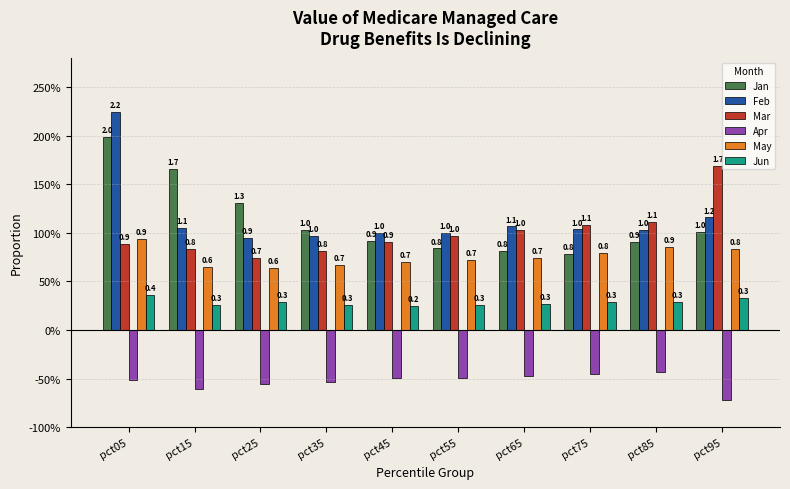

What are all the series names shown in the legend?

Jan, Feb, Mar, Apr, May, Jun